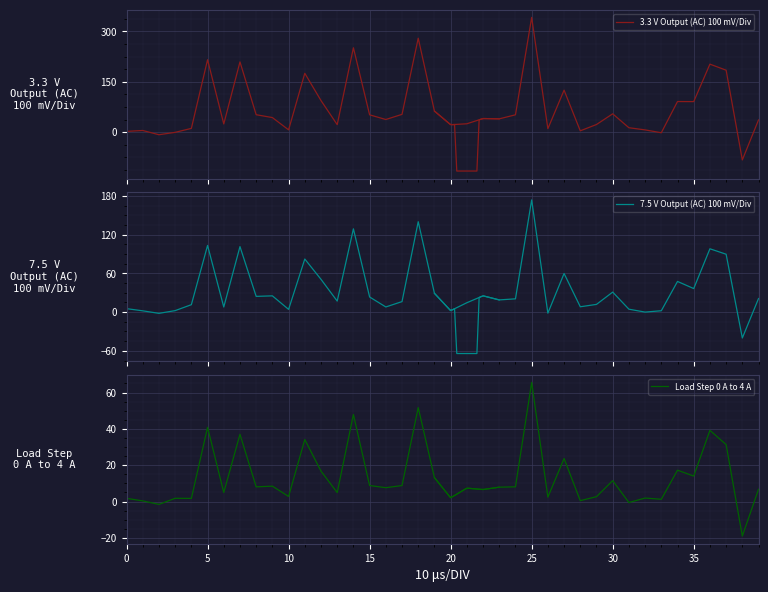

List the series in order of their overall mean, highest first.

3.3 V Output (AC) 100 mV/Div, 7.5 V Output (AC) 100 mV/Div, Load Step 0 A to 4 A